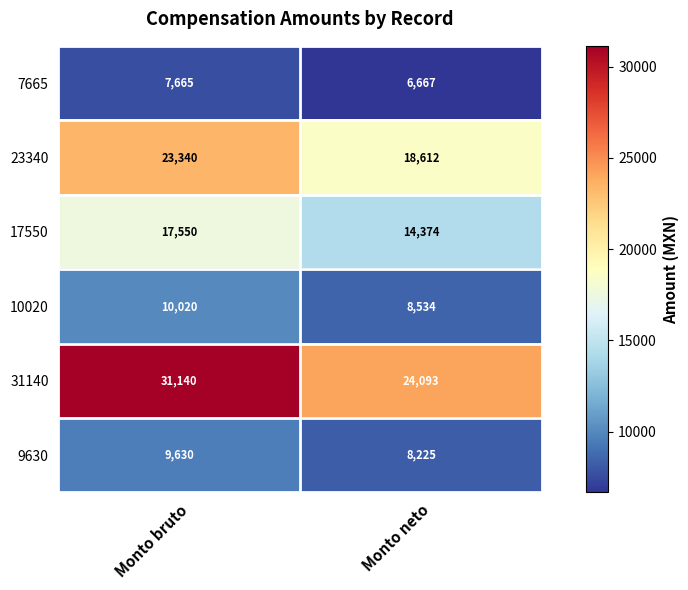

What is the spread (max minus min) of values at Monto bruto?

23475